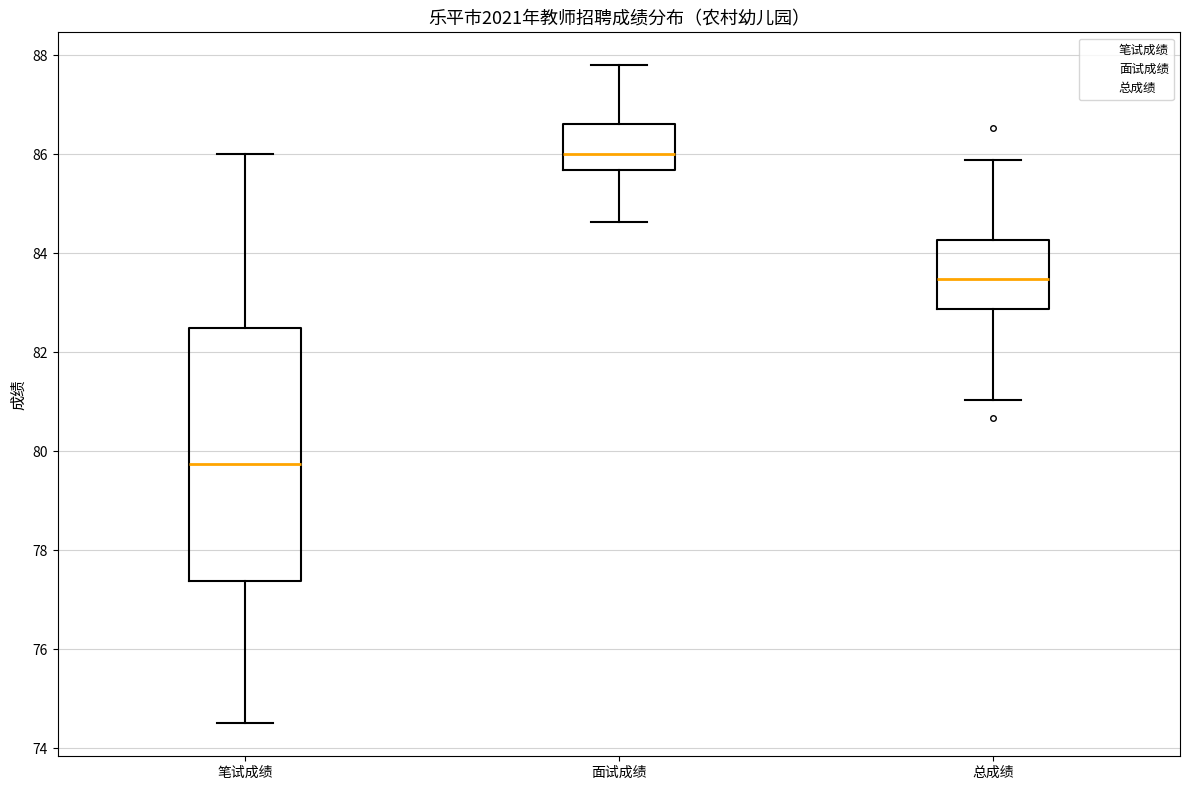

Where does the upper whisker of the box for 笔试成绩 end on the y-axis? The values are not printed on the chart, so give them approximately, as read against the axis.

86.0